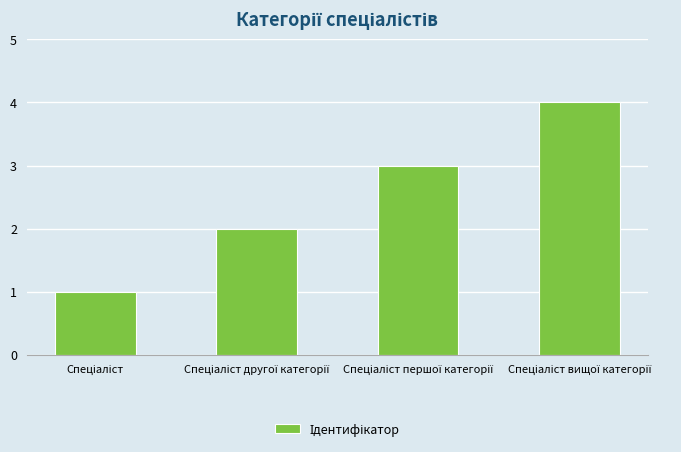

What is the greatest value displayed?

4